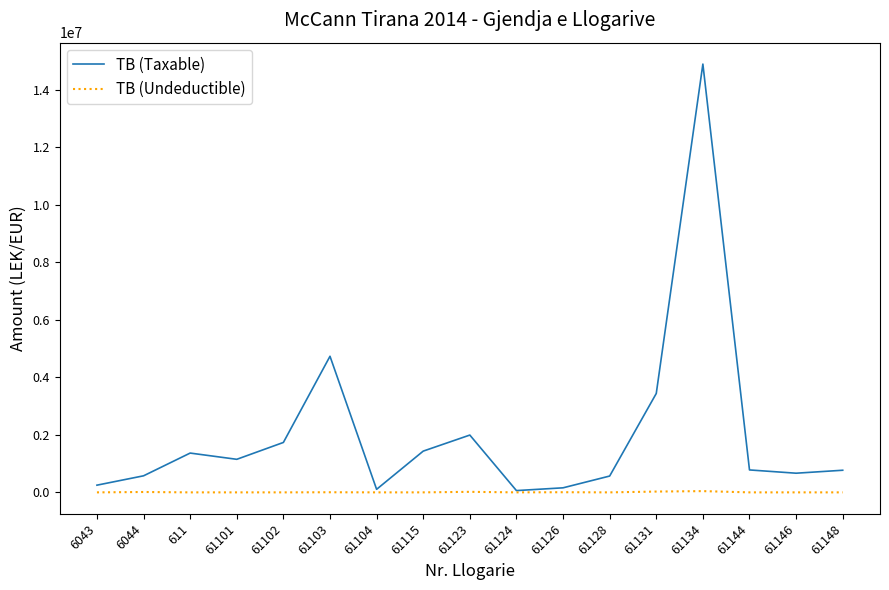

Which series has the largest total across all categories?

TB (Taxable)